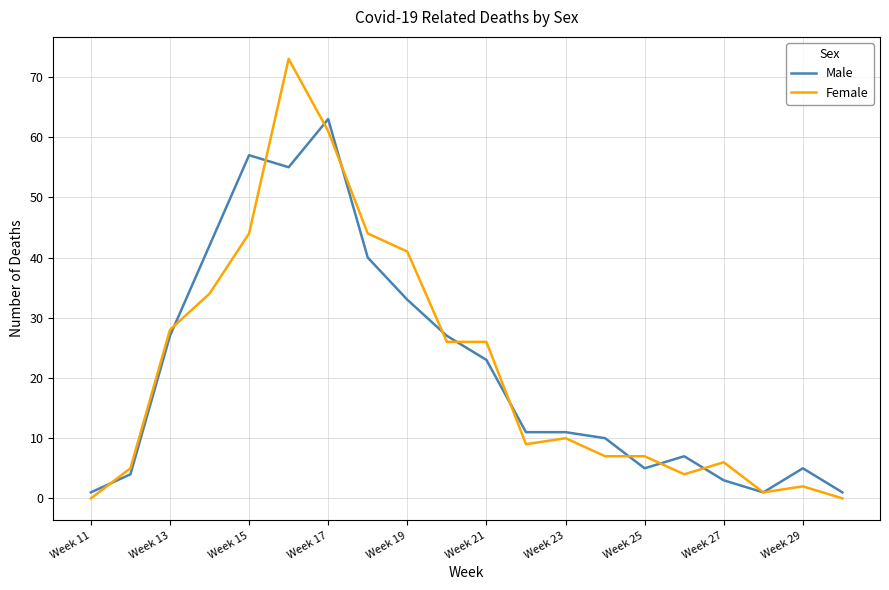

What is the difference between the maximum and minimum values in the Female series?

73